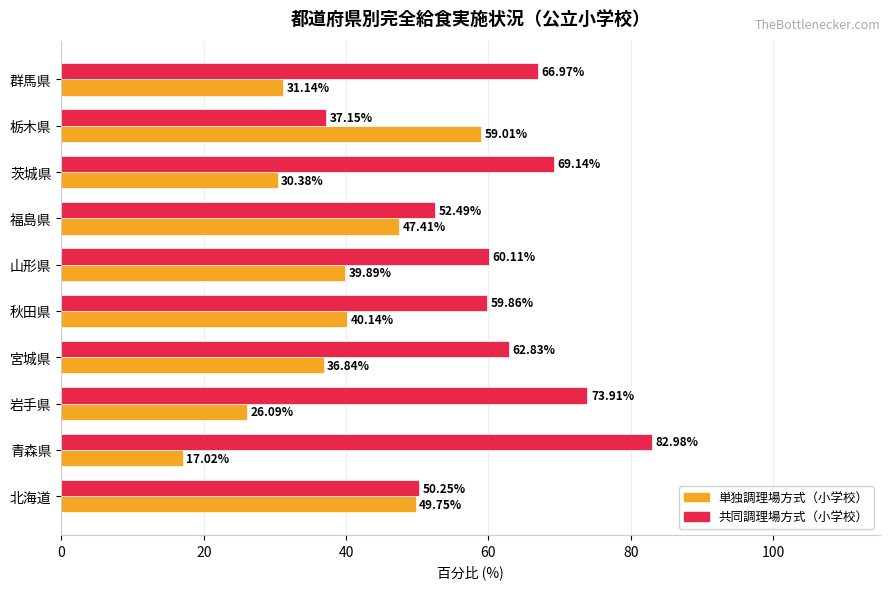

At which label is 単独調理場方式（小学校） closest to 38?

宮城県